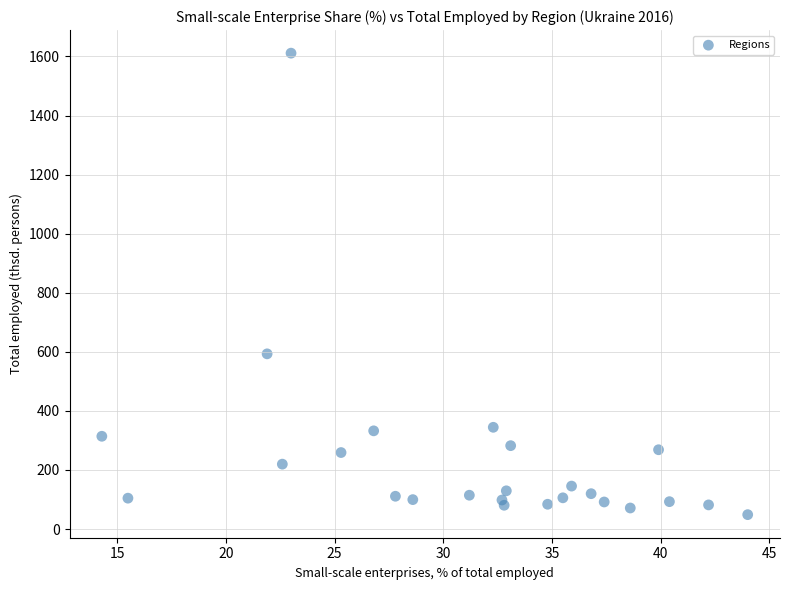

What Y value in the scatter plot is closest to 829?

593.1